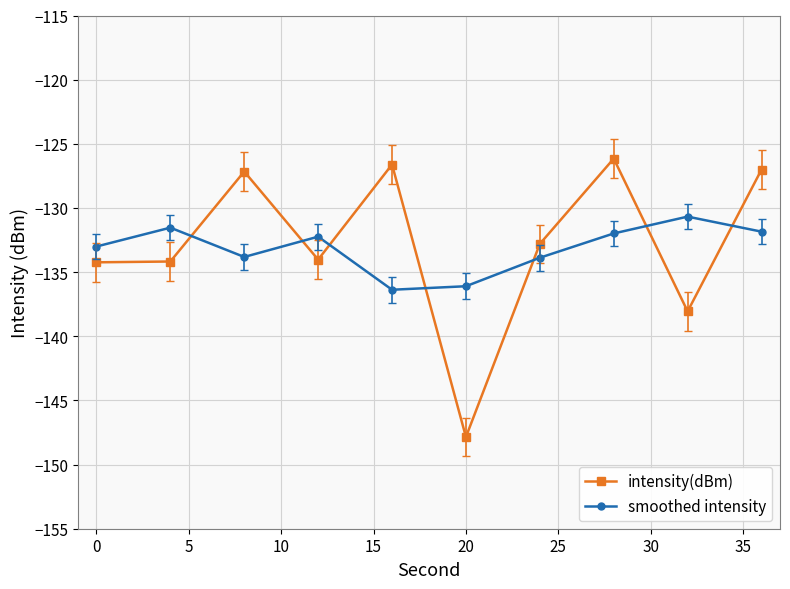

List the series in order of their peak value, highest first.

intensity(dBm), smoothed intensity